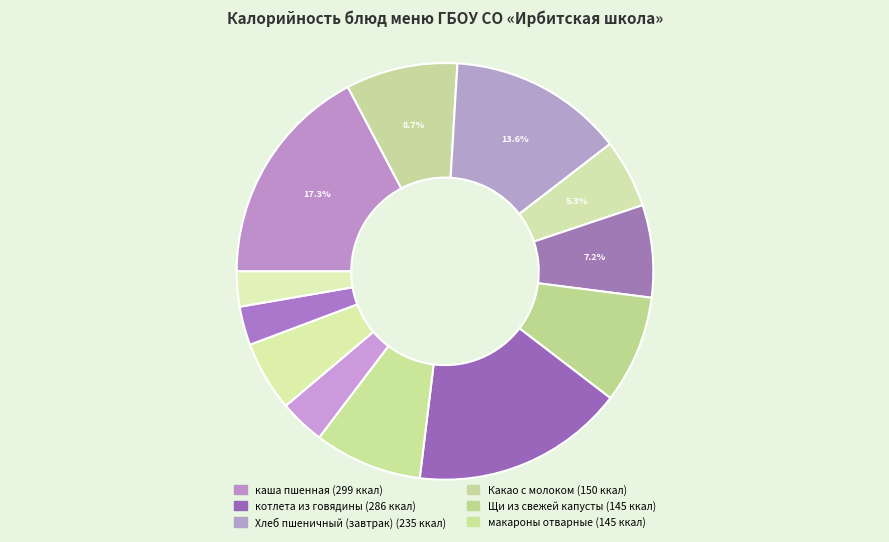

How many slices are in this pie chart?

12